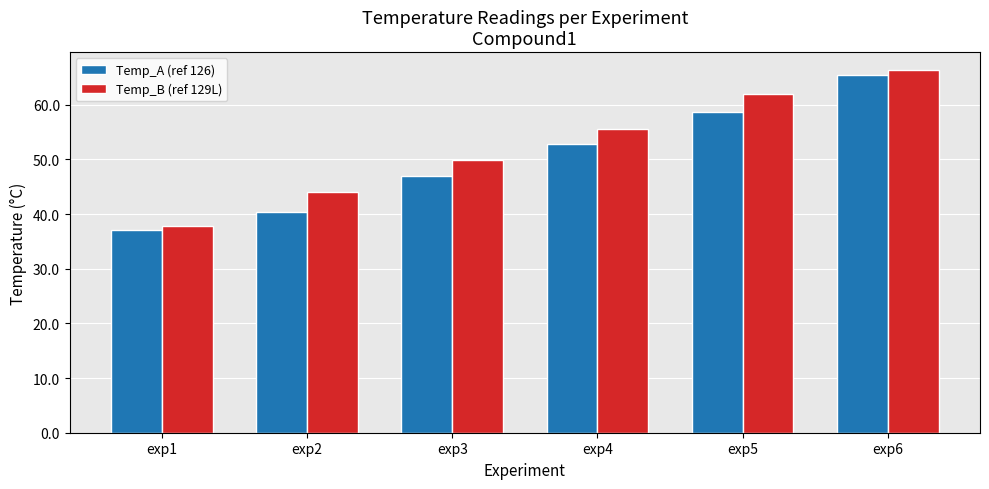

At exp2, list the series in order from smallest to largest.

Temp_A (ref 126), Temp_B (ref 129L)